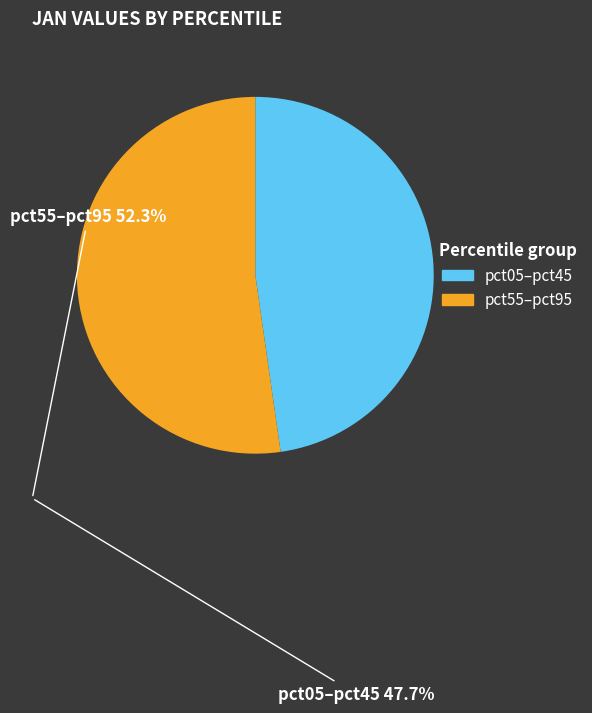

Is there any slice that represents more than half of the pie?

Yes